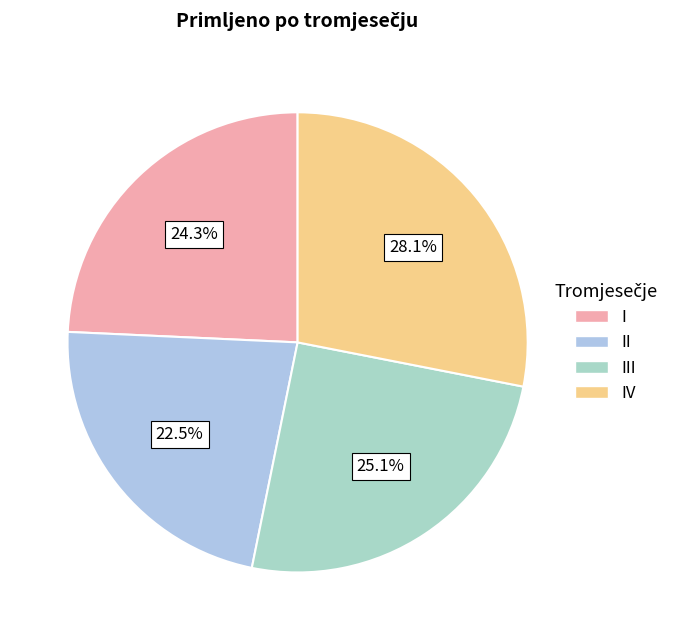

To the nearest percent, what is the average slice percentage?

25%